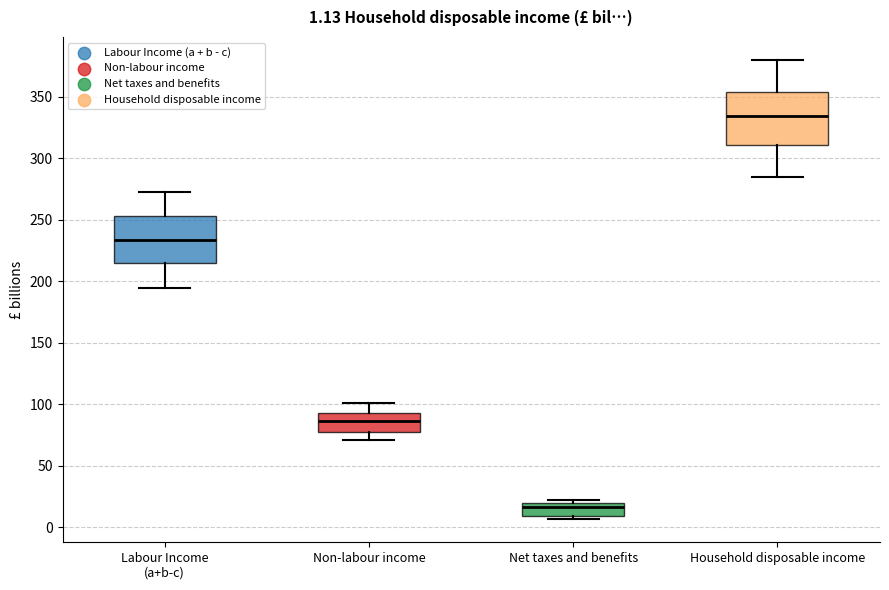

Comparing the boxes themselves (not the whiskers), which one is the tallest?

Household disposable income